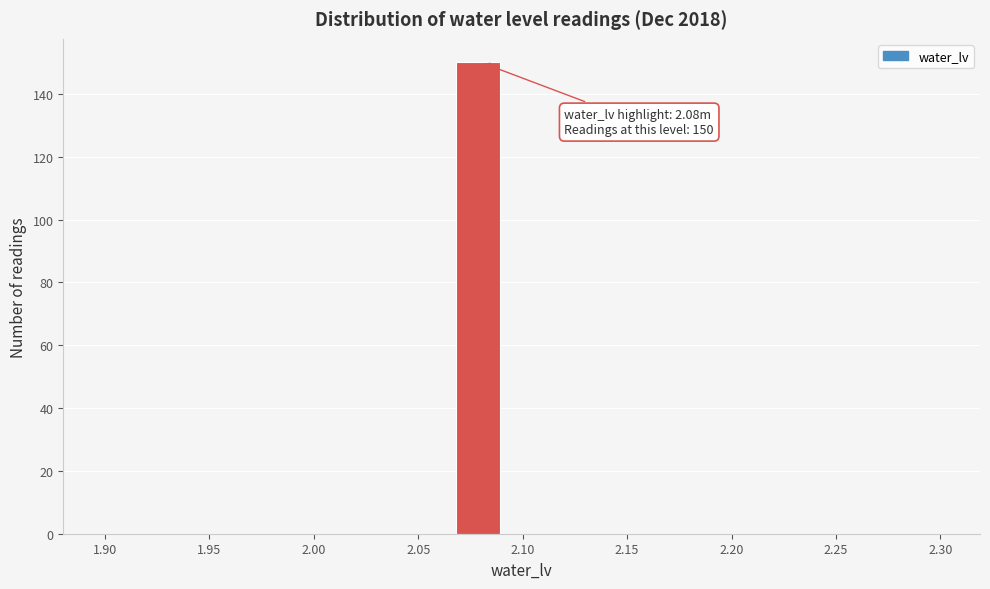

Which range on the x-axis has the tallest bar?

2.068 to 2.089